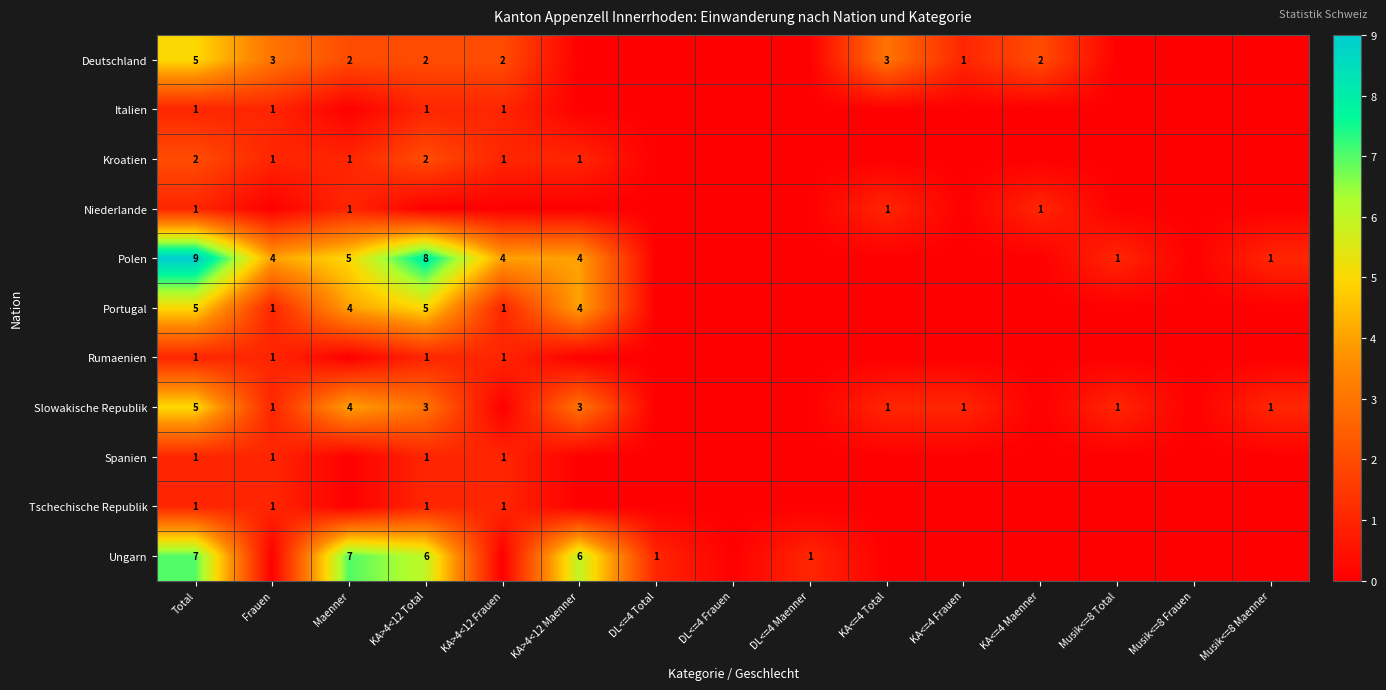

Which has a higher value, KA<=4 Maenner or DL<=4 Maenner?

KA<=4 Maenner